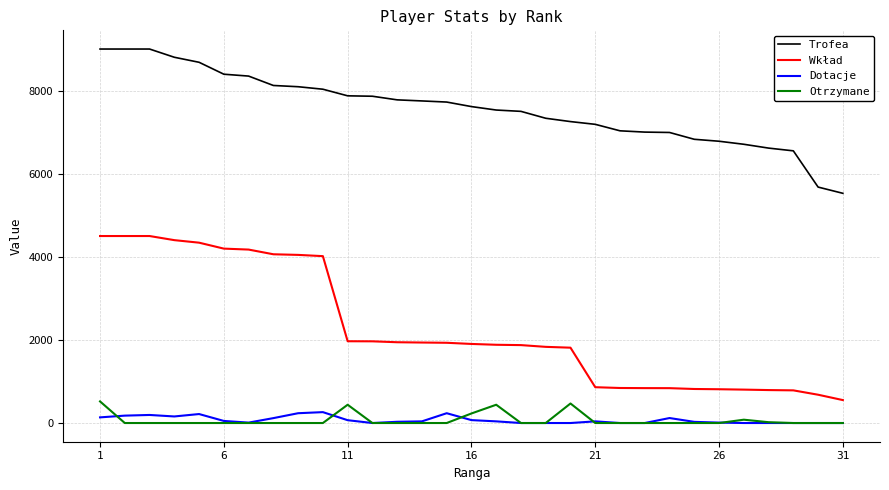

Which series has the widest spread of values?

Wkład